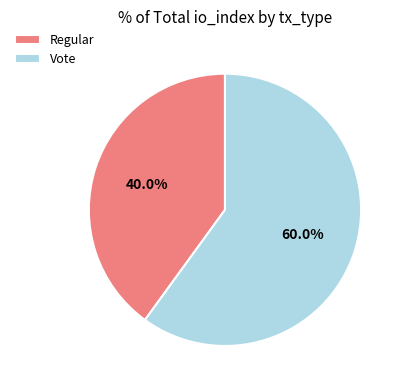

Between Vote and Regular, which is larger?

Vote